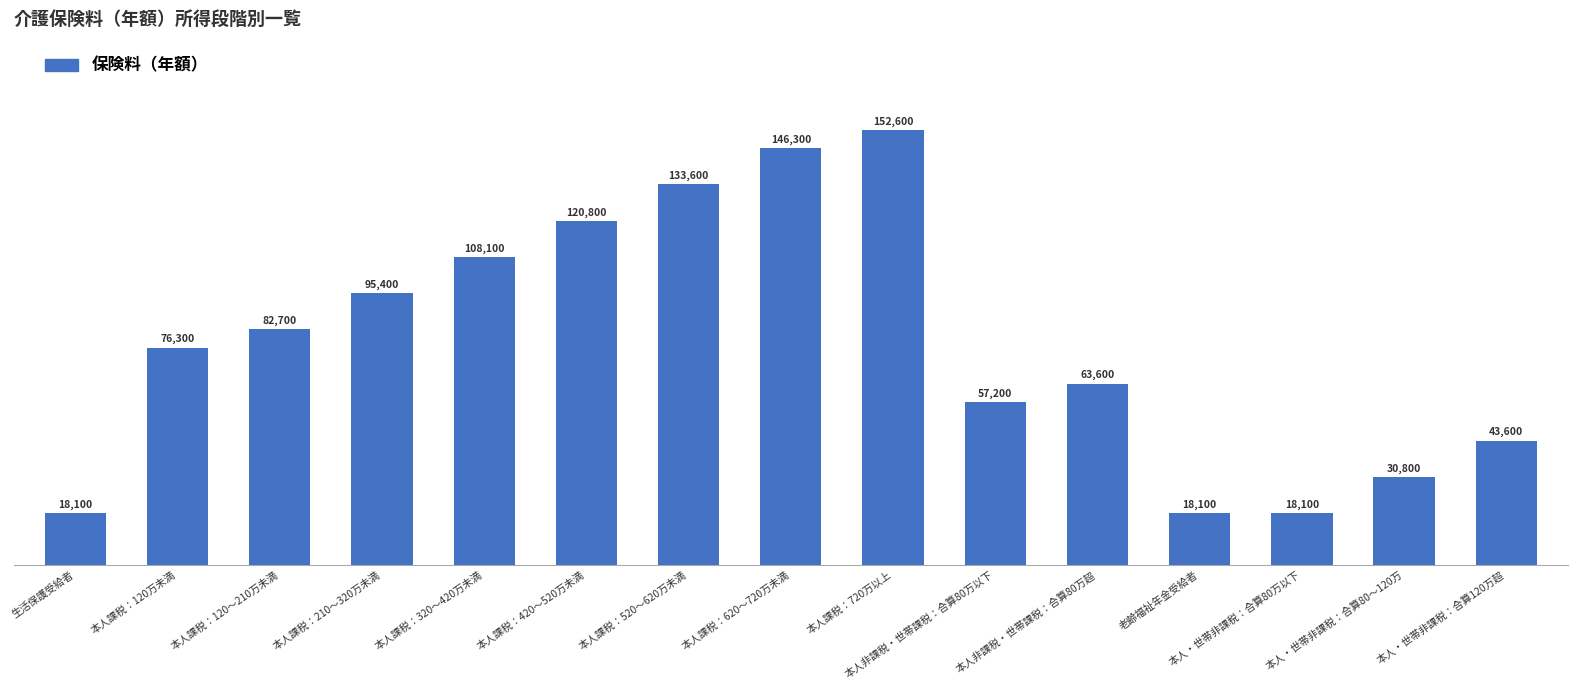

What position from the left is 本人非課税・世帯課税：合算80万以下?

10